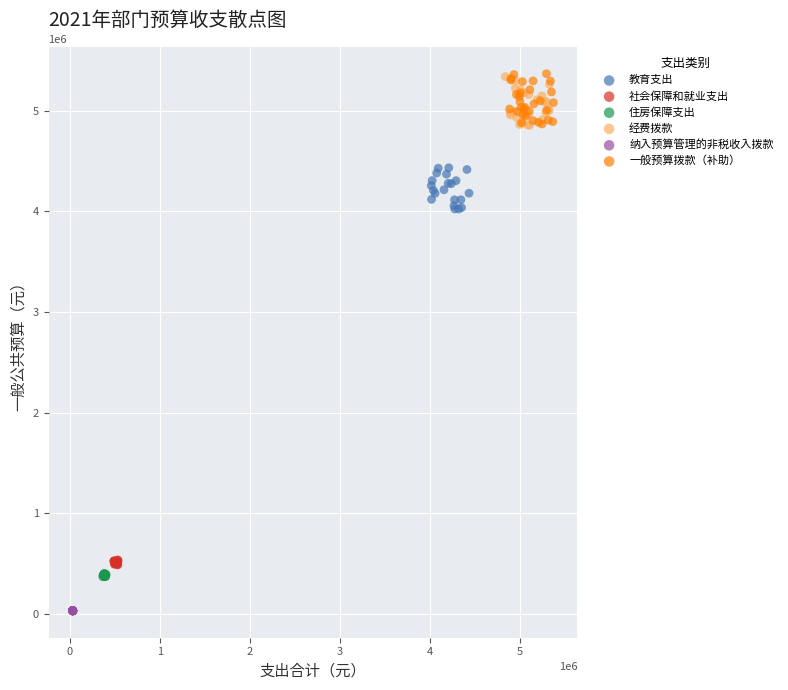

Which series reaches the minimum Y coordinate?

纳入预算管理的非税收入拨款